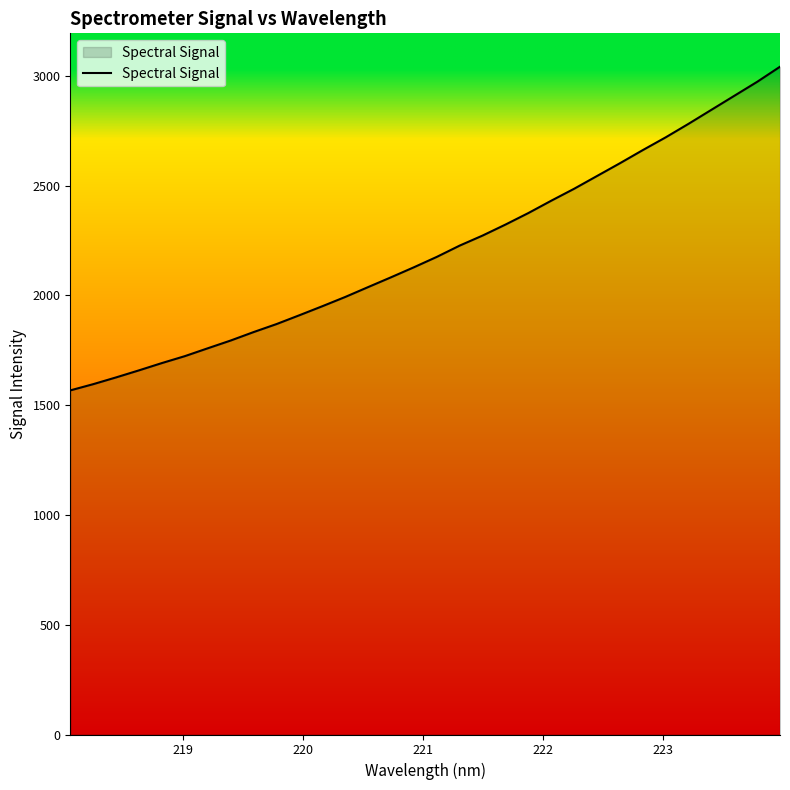

What is the difference between the maximum and minimum values?

1474.3